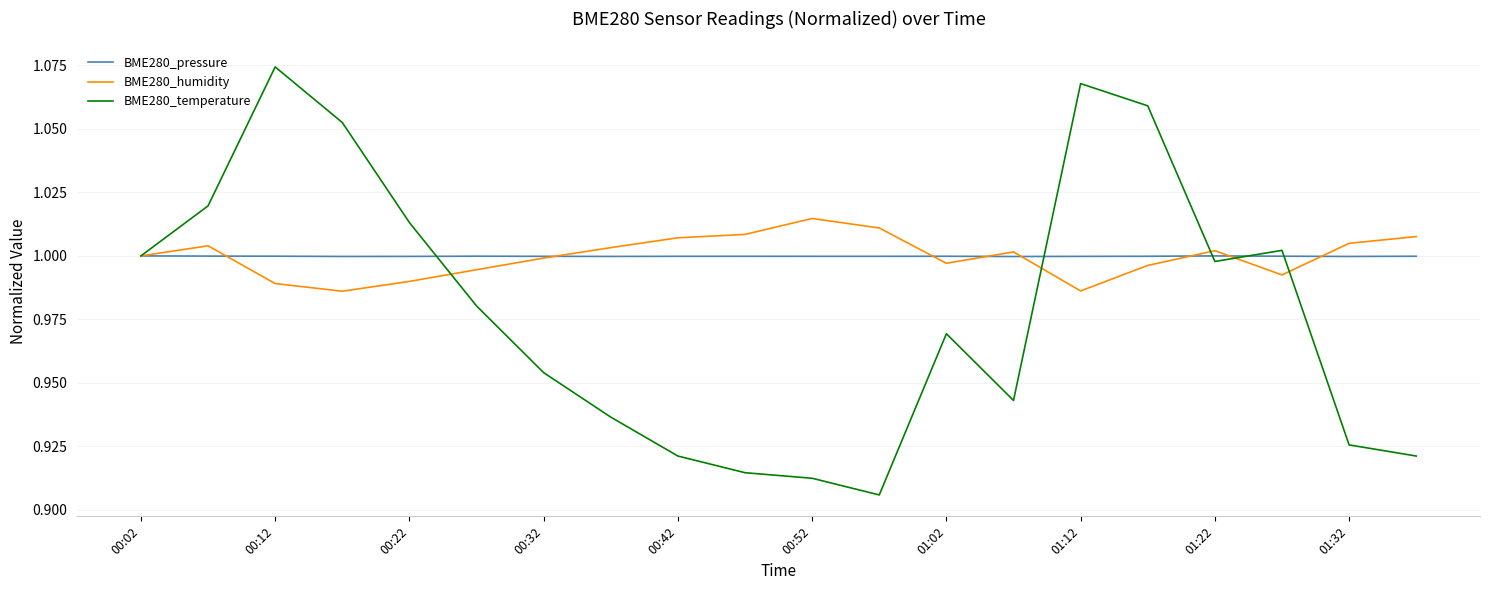

Which series has the largest range (max minus min)?

BME280_temperature